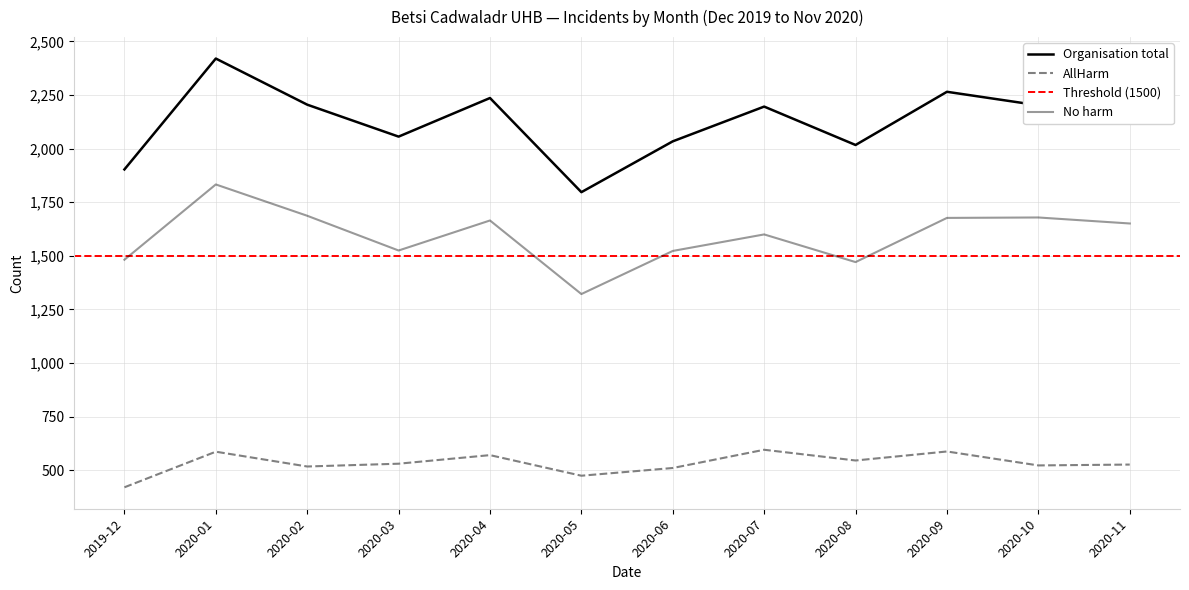

What is the label of the 6th point from the right?

2020-06